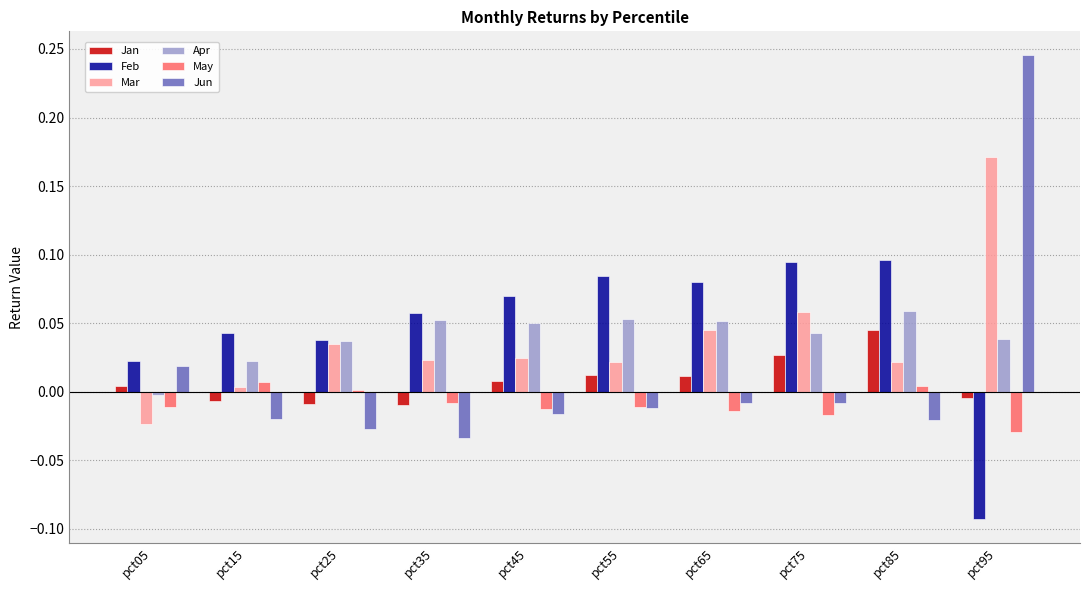

At which label does Jan reach its peak?

pct85